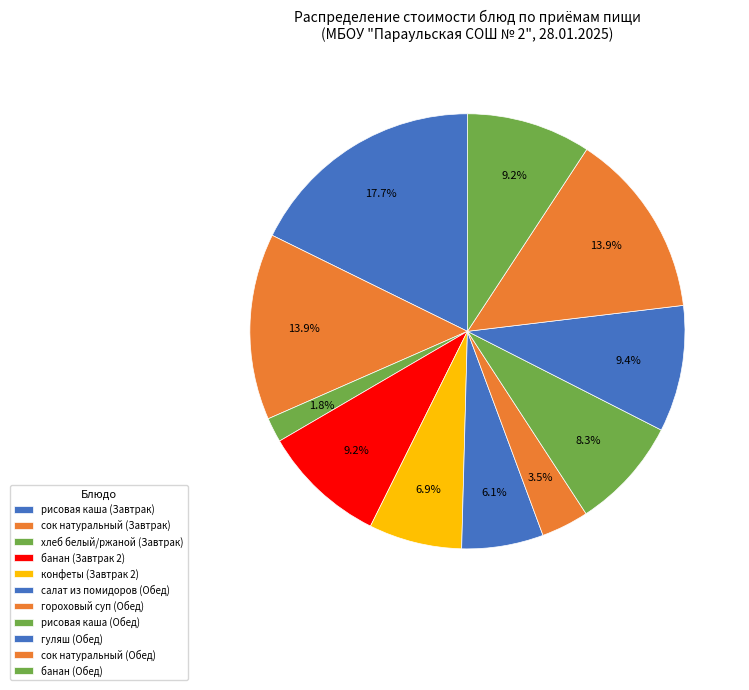

To the nearest percent, what portion does сок натуральный (Обед) represent?

14%